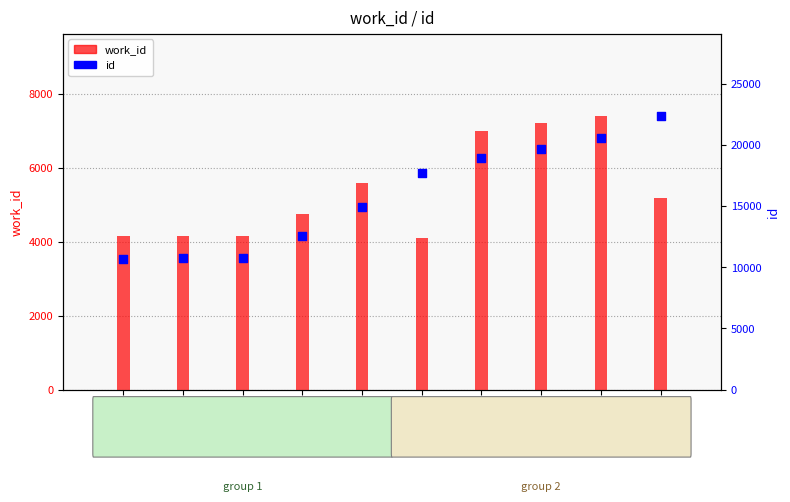

Which series contains the lowest Y value?

work_id